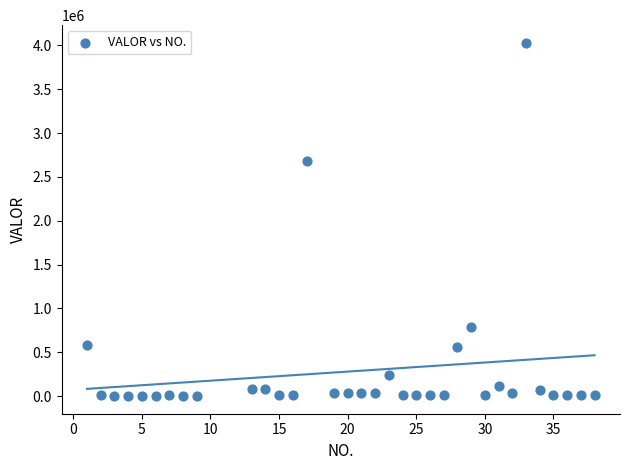

What Y value in the scatter plot is closest to 2014465?

2675342.4